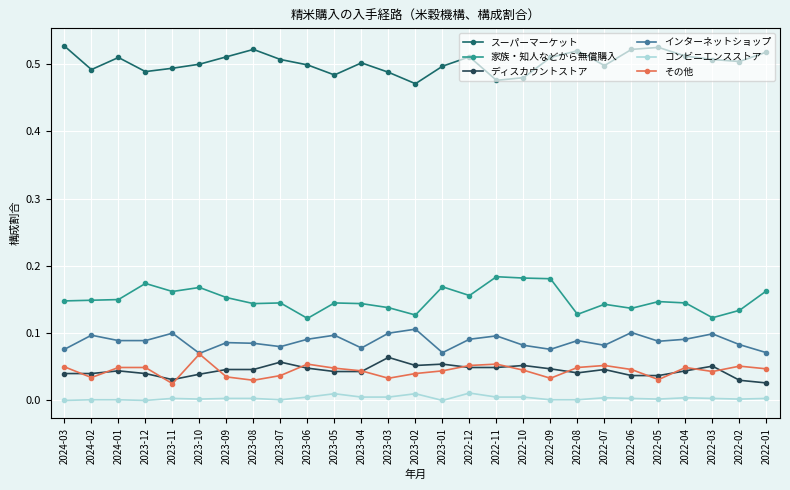

True or false: コンビニエンスストア and その他 cross at least once.

False